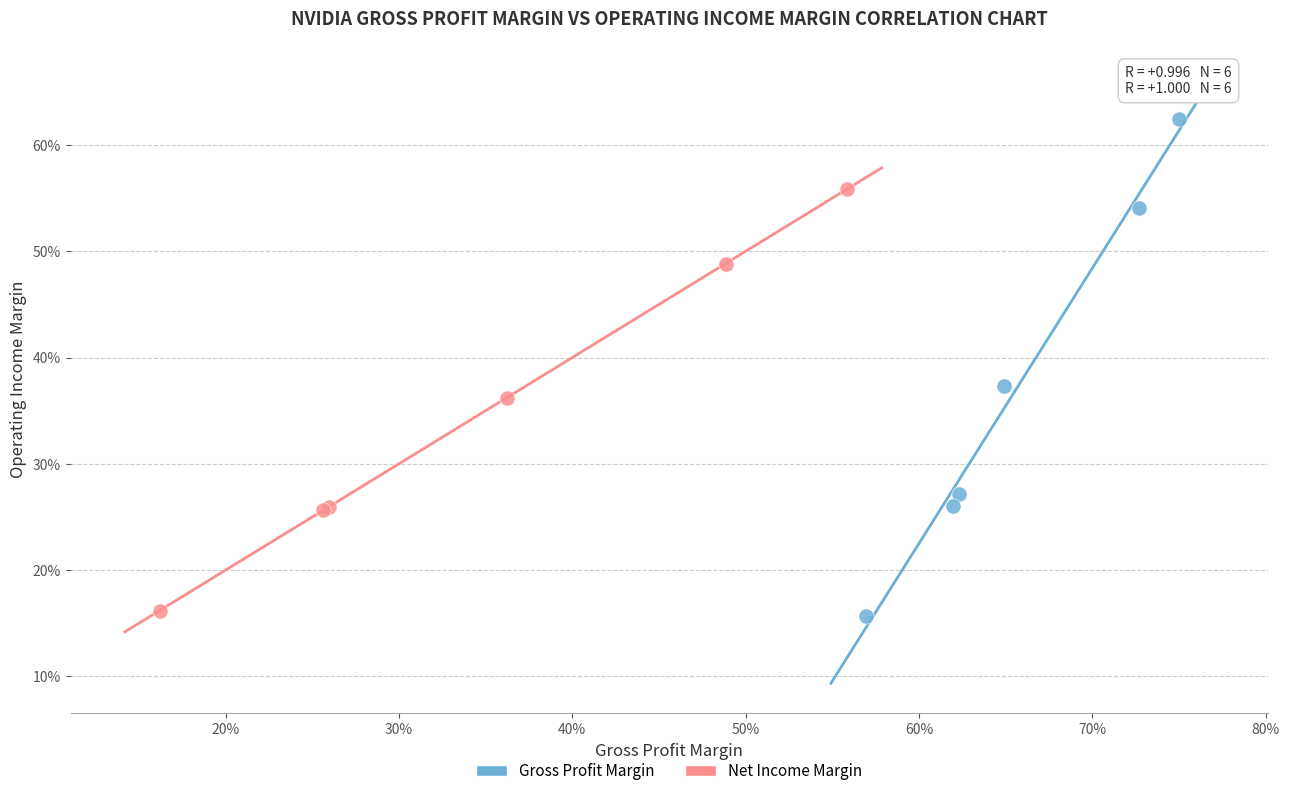

Which series contains the highest Y value?

Gross Profit Margin